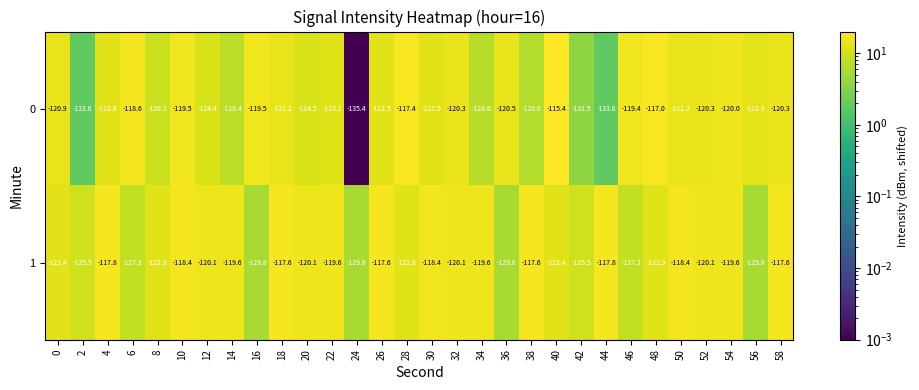

What is the maximum value shown in the chart?

-115.4